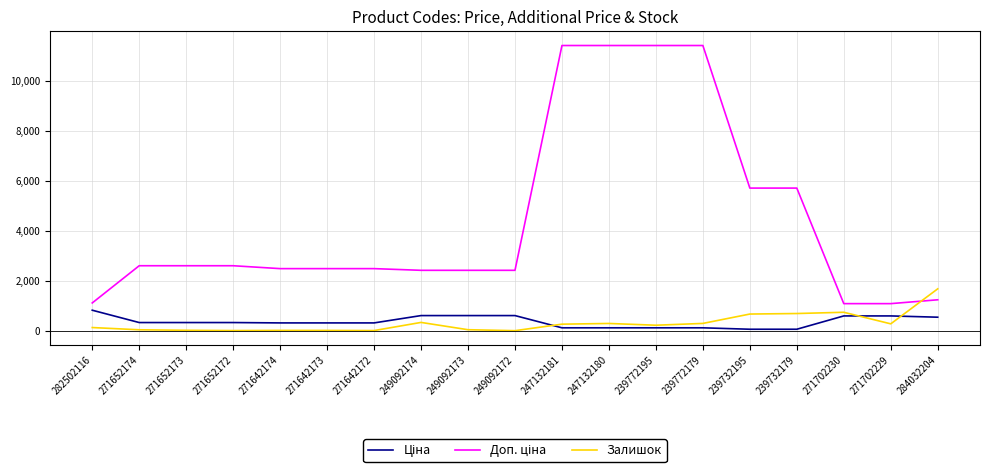

At which label does Залишок reach its peak?

284032204